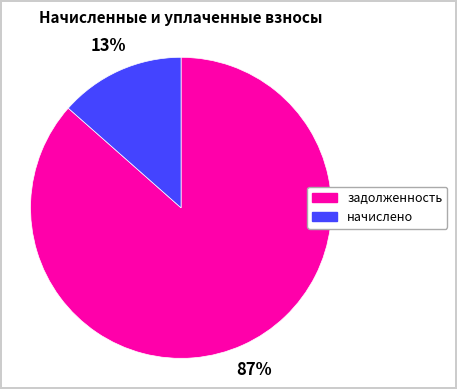

Does any single category account for the majority?

Yes